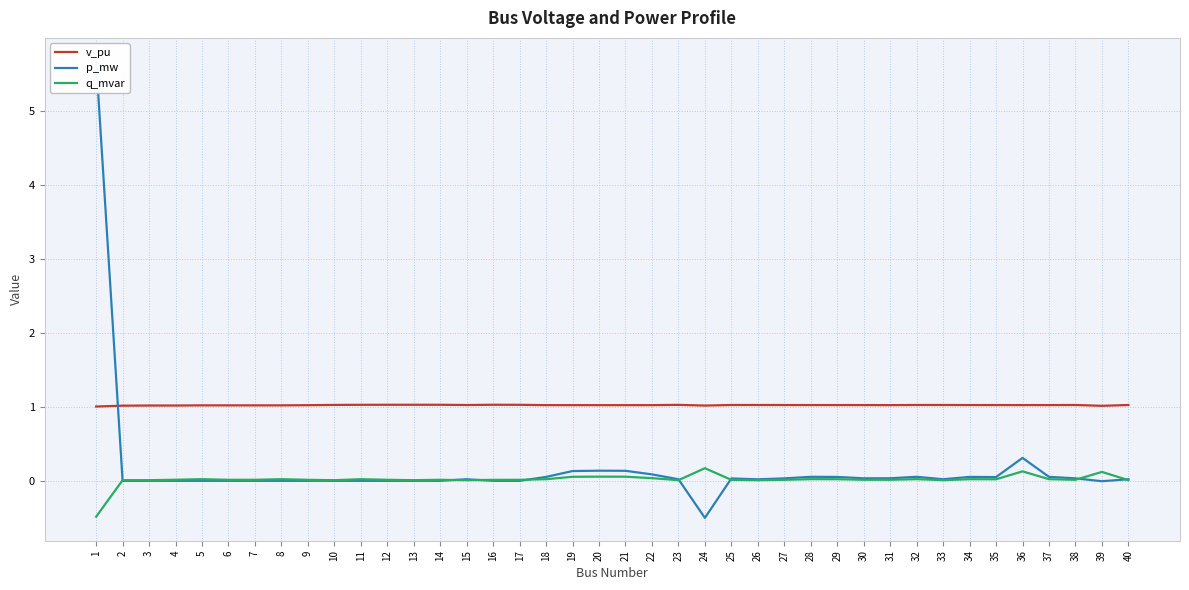

What are all the series names shown in the legend?

v_pu, p_mw, q_mvar